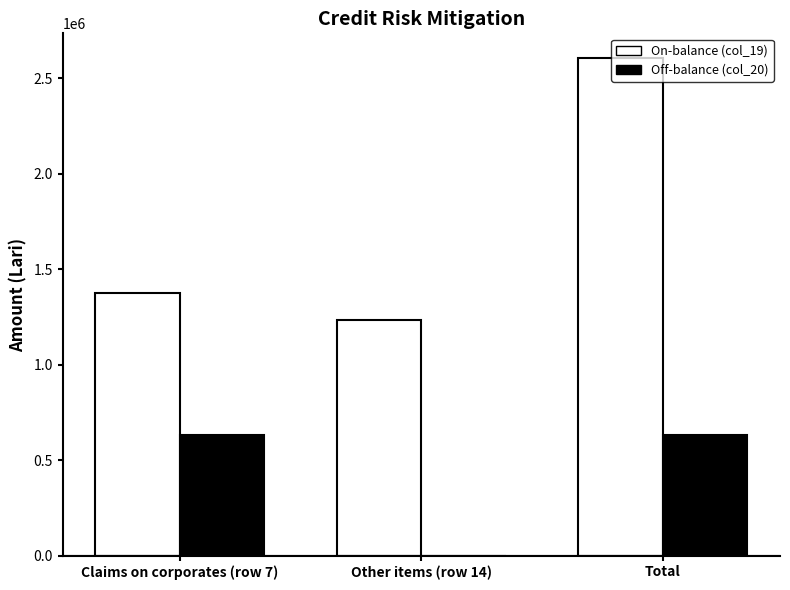

Count the Off-balance (col_20) values in the range 0 to 630092.

3